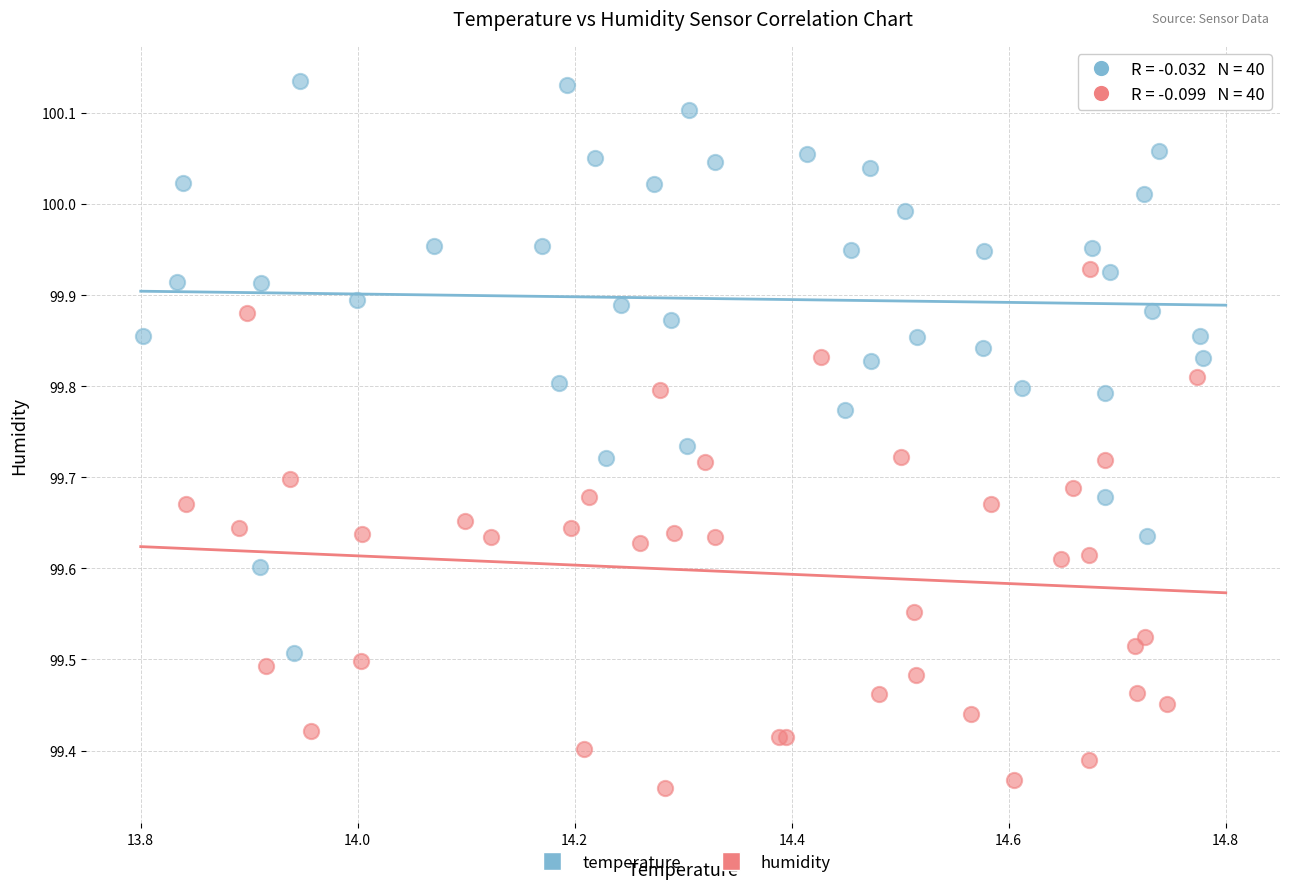

Which series contains the highest Y value?

temperature